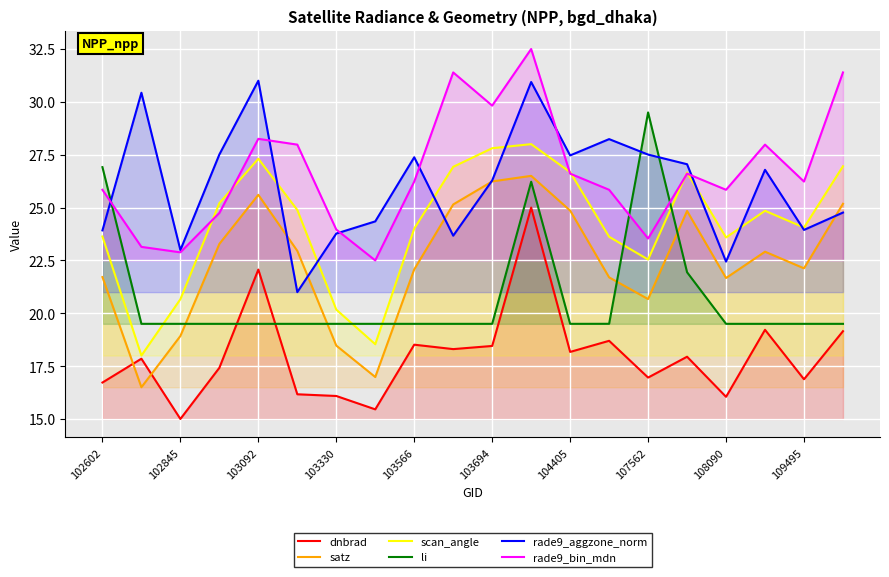

How many lines are shown in the chart?

6